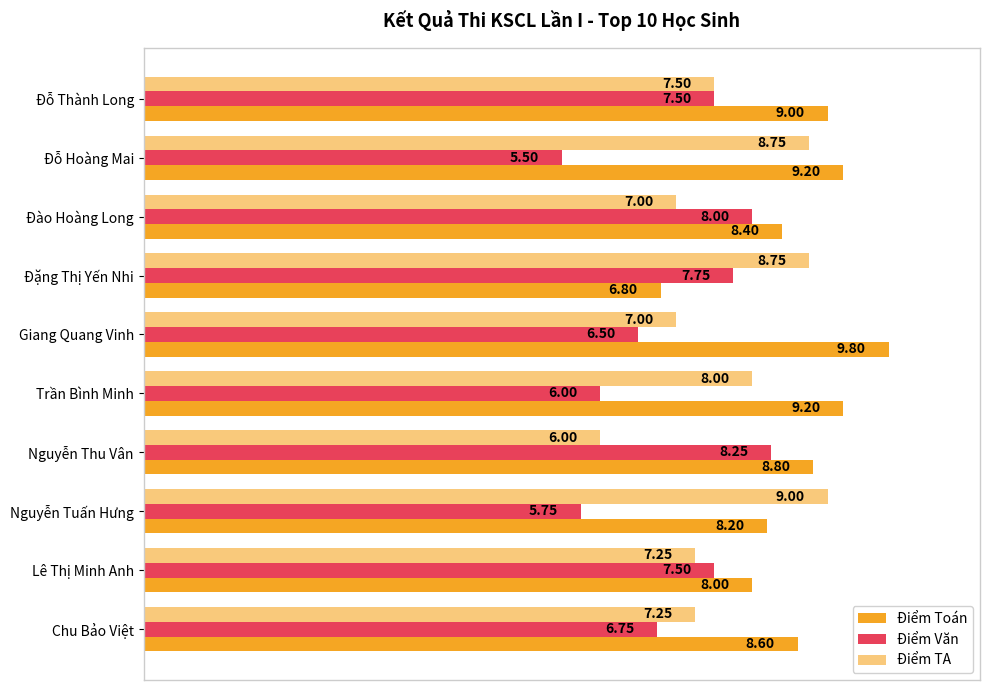

Count the number of data series in this chart.

3